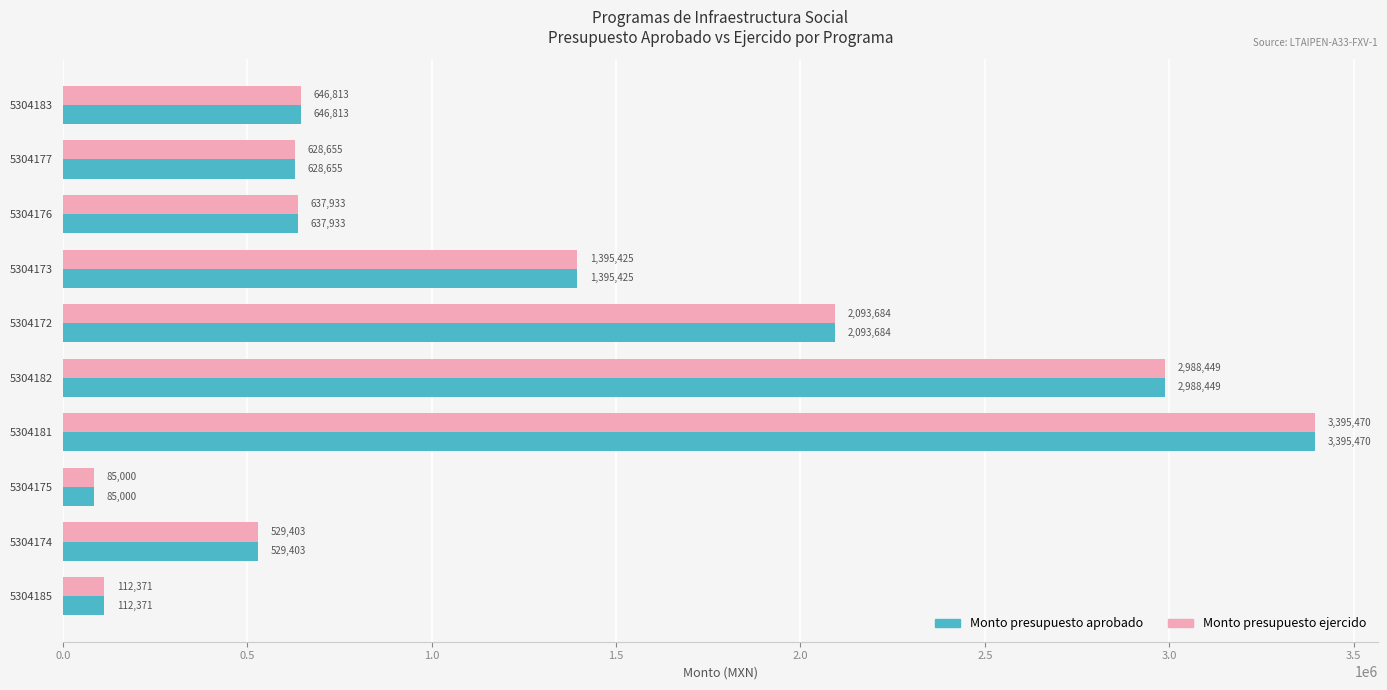

What is the difference between the Monto presupuesto aprobado values at 5304185 and 5304183?

534442.0